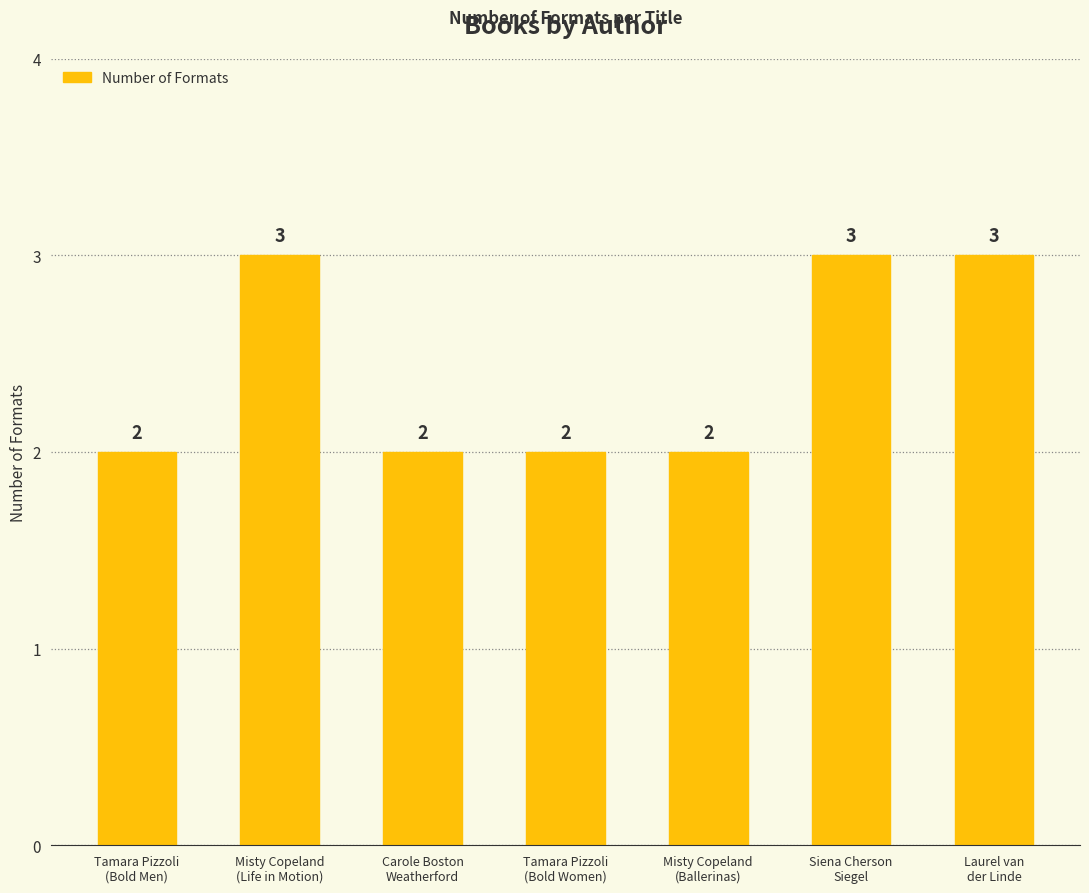

What is the minimum value shown in the chart?

2